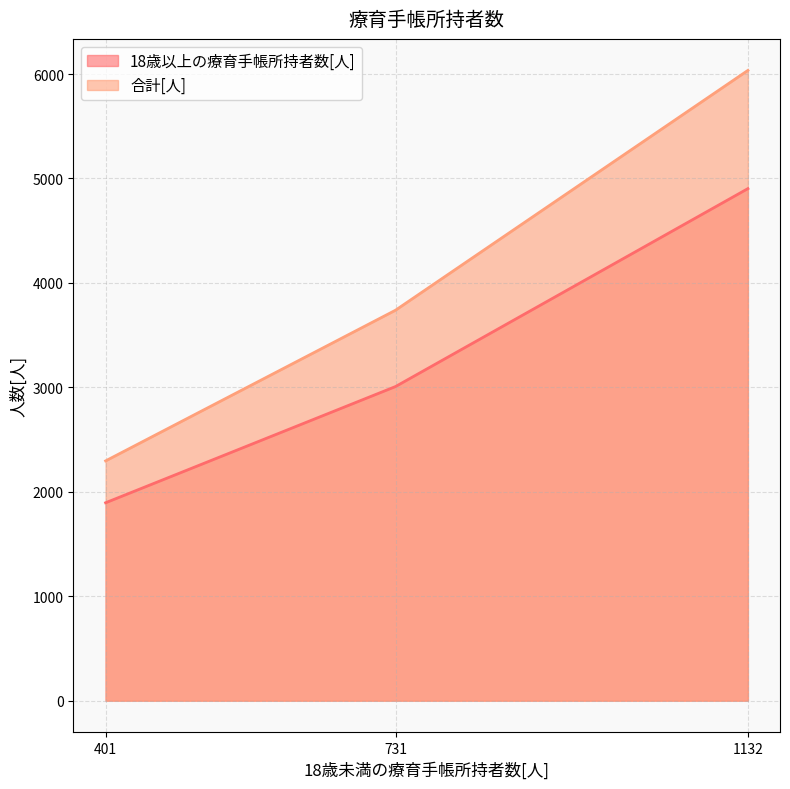

List the series in order of their overall mean, lowest first.

18歳以上の療育手帳所持者数[人], 合計[人]